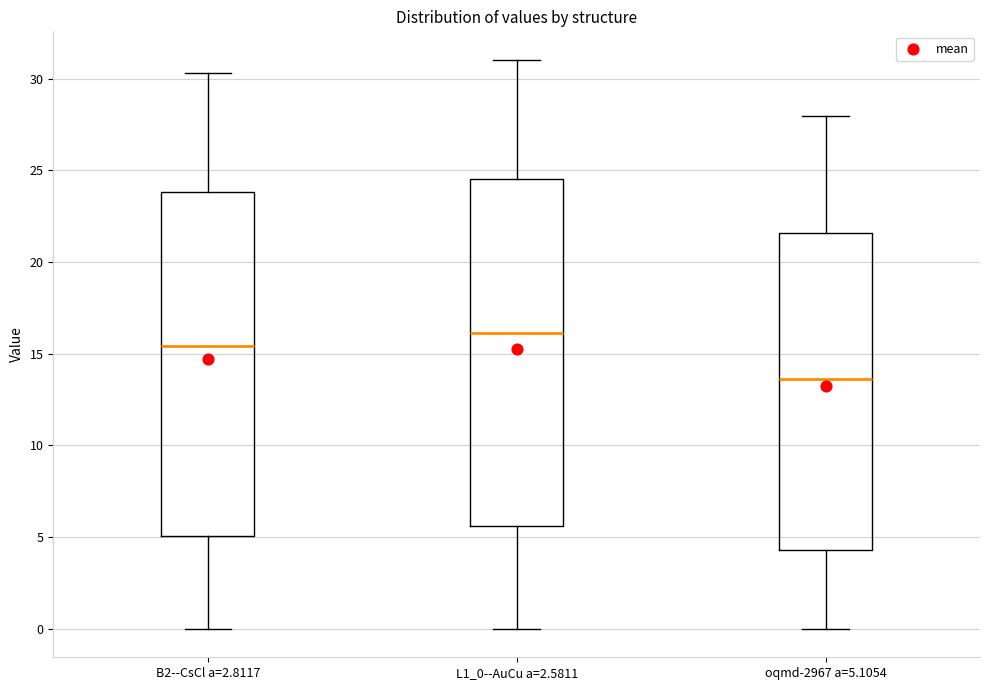

Reading left to right, transcribe this box plot: for each box, give where its median line is, the range the box spans, and where its two whiskers end, as read against the y-axis. The values are not printed on the chart, so give them approximately, as read against the axis.

B2--CsCl a=2.8117: median 15.5, box 5.0 to 24.0, whiskers 0.0 to 30.5
L1_0--AuCu a=2.5811: median 16.0, box 5.5 to 24.5, whiskers 0.0 to 31.0
oqmd-2967 a=5.1054: median 13.5, box 4.5 to 21.5, whiskers 0.0 to 28.0